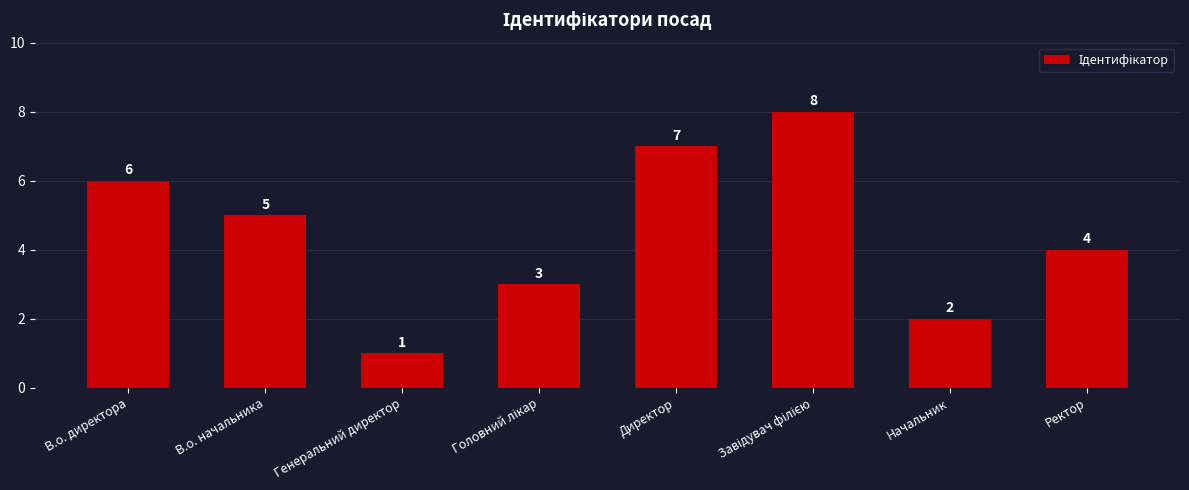

The value at В.о. начальника is 1. True or false?

False